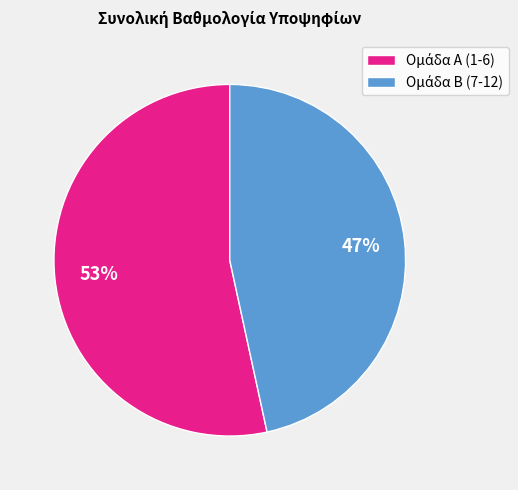

To the nearest percent, what is the average slice percentage?

50%